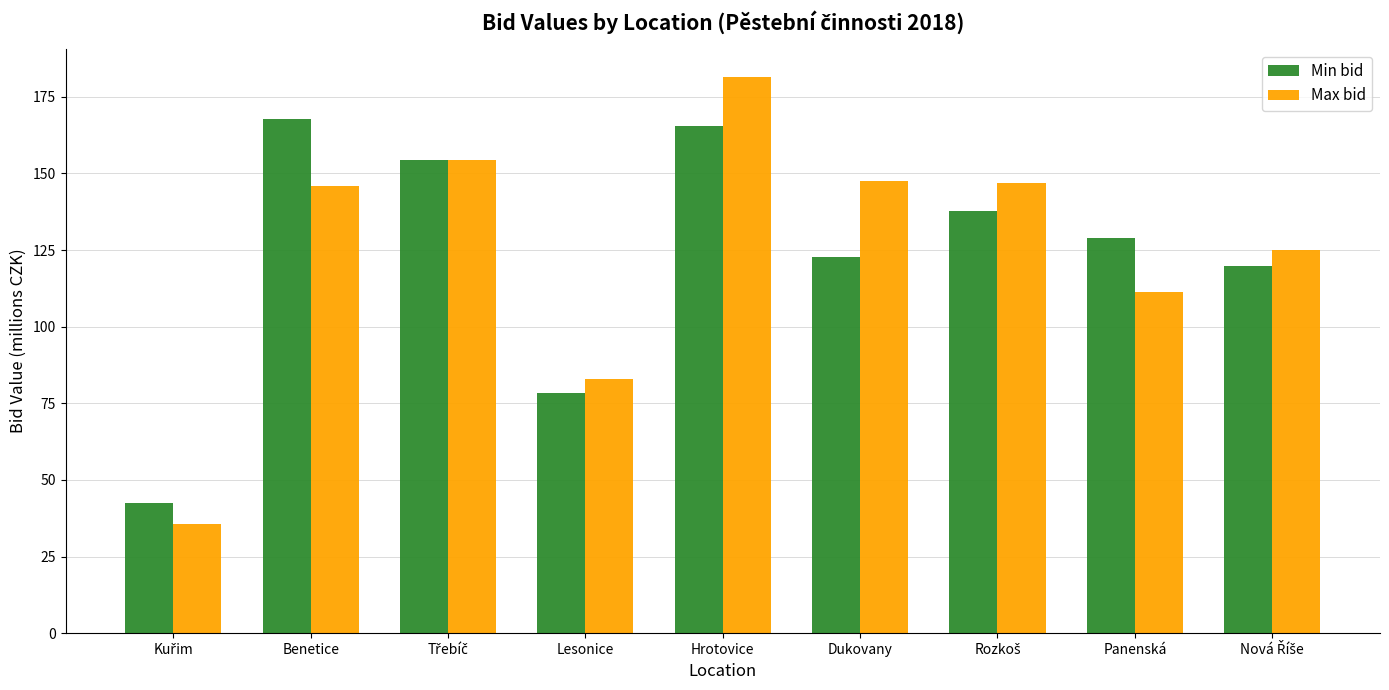

The Max bid series shows 261.0 at Benetice. True or false?

False